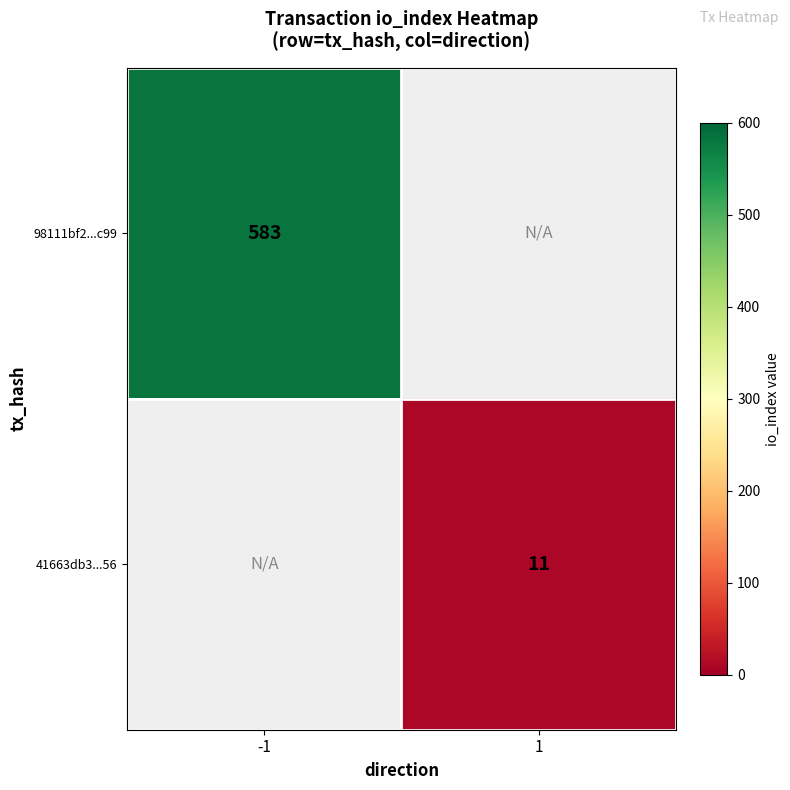

True or false: 41663db3...56 has a value of 11 at 1.

True